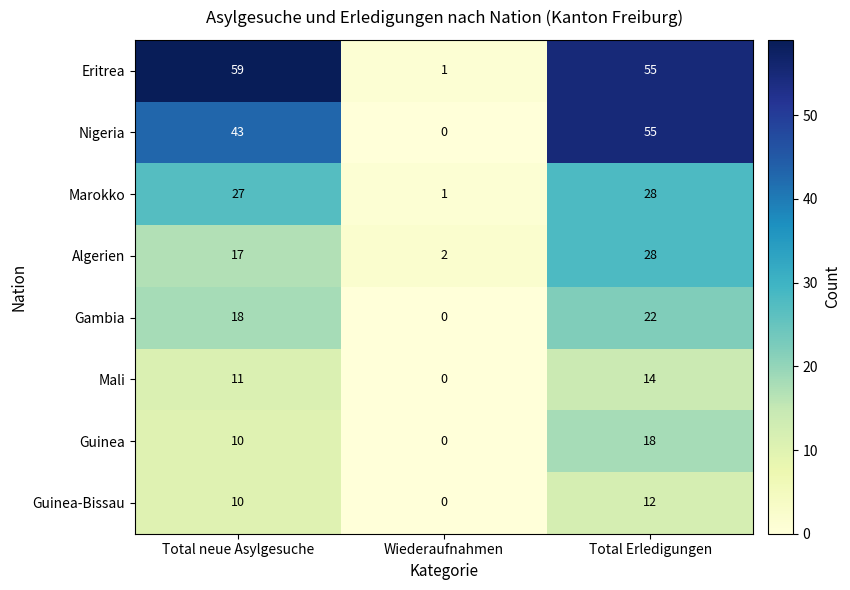

Which label corresponds to the smallest value in the chart?

Wiederaufnahmen